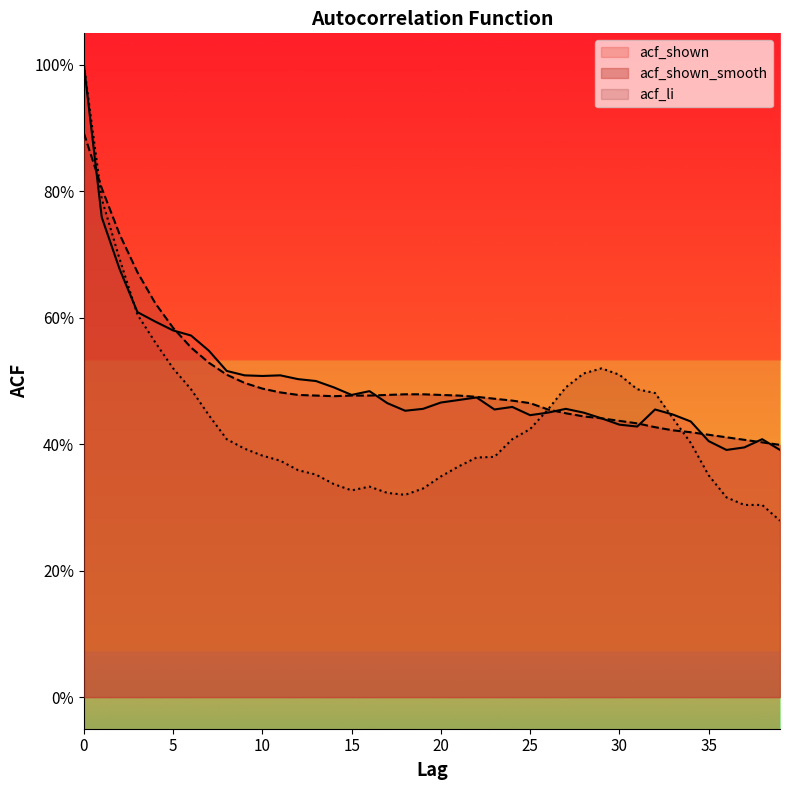

What is the difference between the maximum and minimum values in the acf_shown_smooth series?

0.5